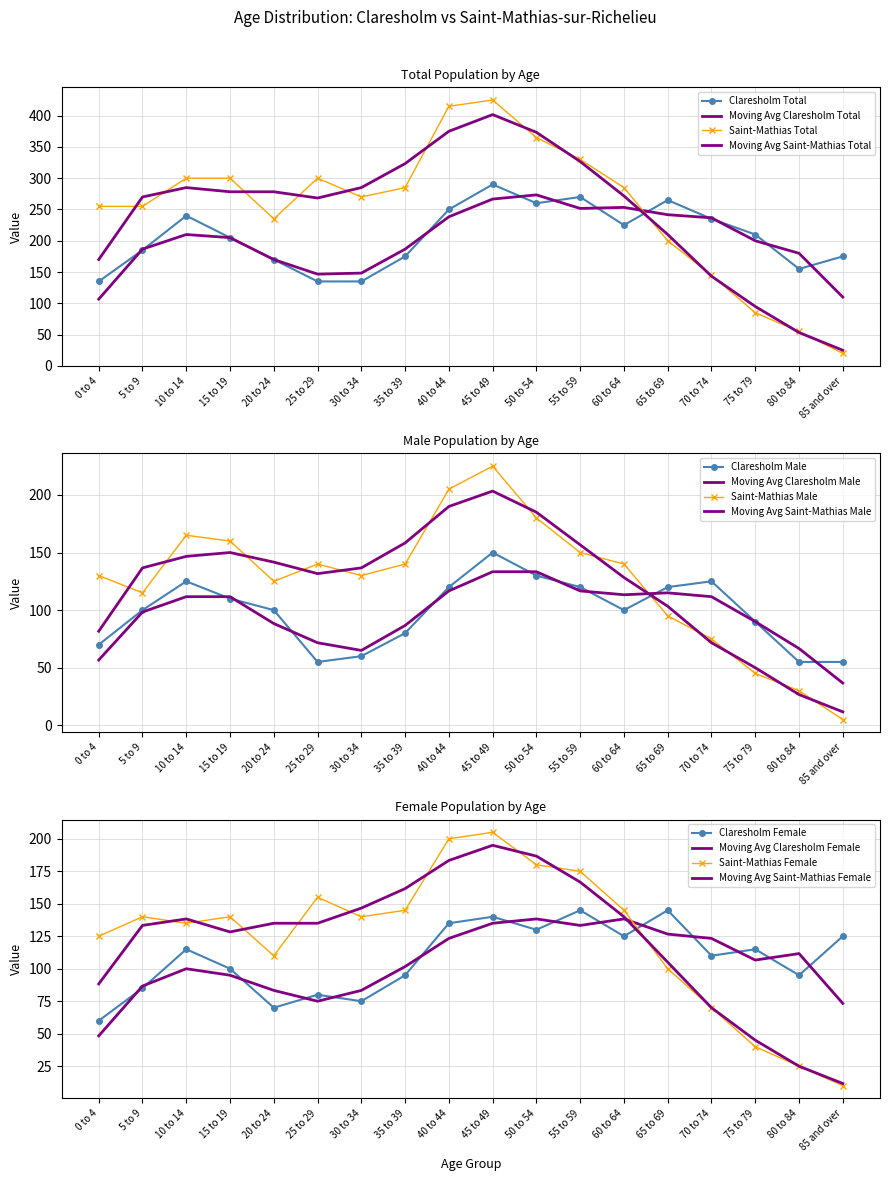

At 30 to 34, list the series in order from largest to smallest.

Saint-Mathias Total, Saint-Mathias Female, Claresholm Total, Saint-Mathias Male, Claresholm Female, Claresholm Male